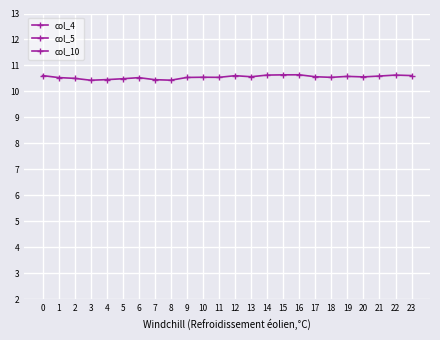

How many series are shown in this chart?

3